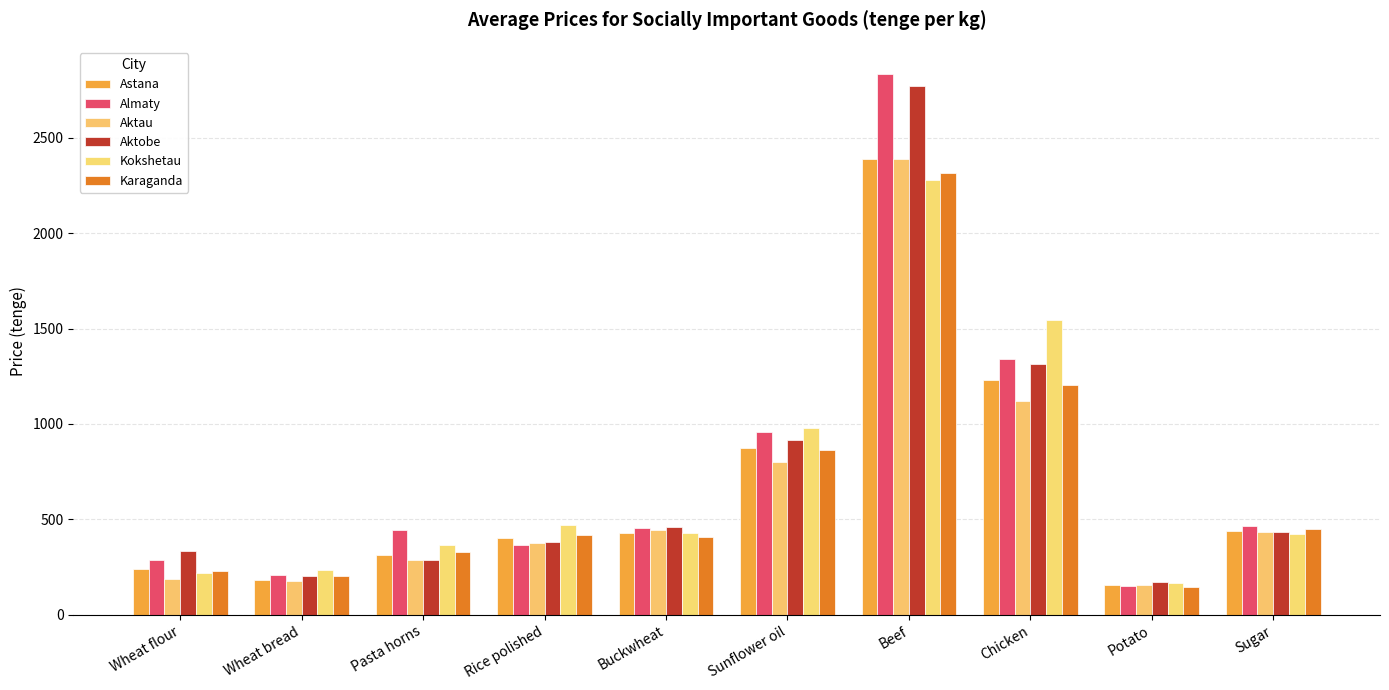

Are the bars grouped side by side (vs. stacked)?

Yes